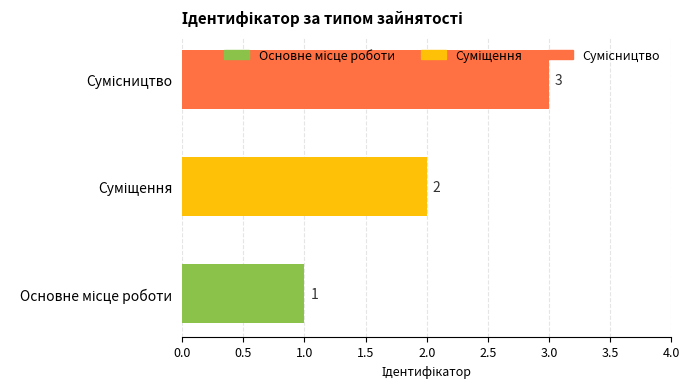

How many values are between 1 and 3?

3